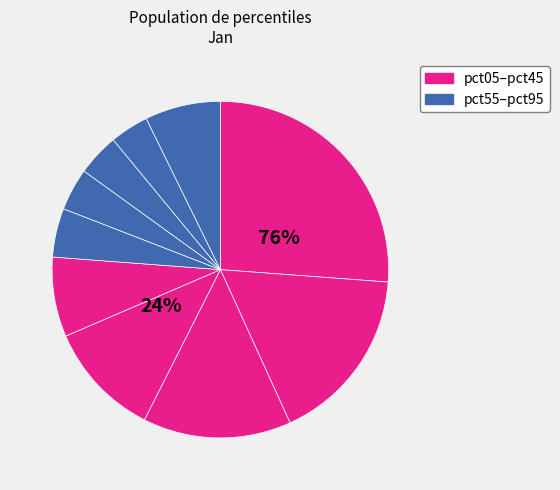

Rank the categories by value from highest to lowest.

pct05, pct15, pct25, pct35, pct45, pct95, pct55, pct65, pct75, pct85